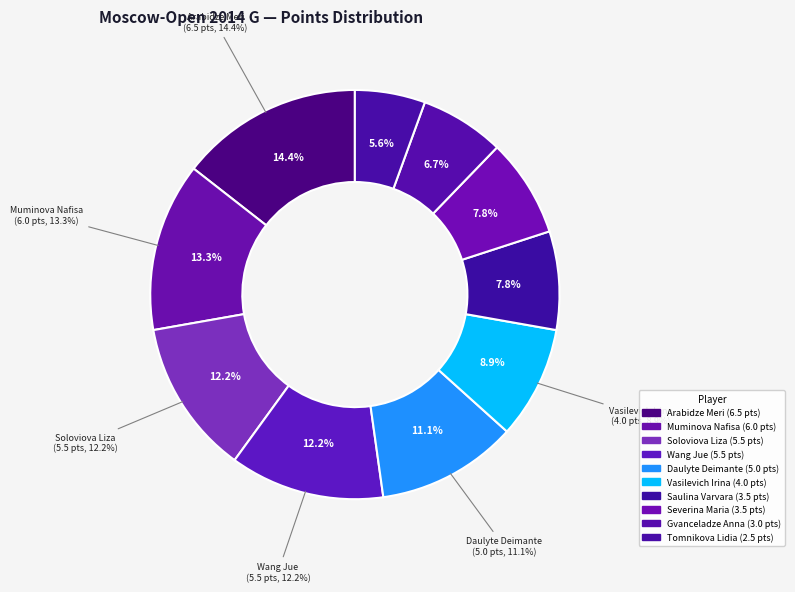

What is the ratio of the value at Tomnikova Lidia to the value at Gvanceladze Anna?

0.8